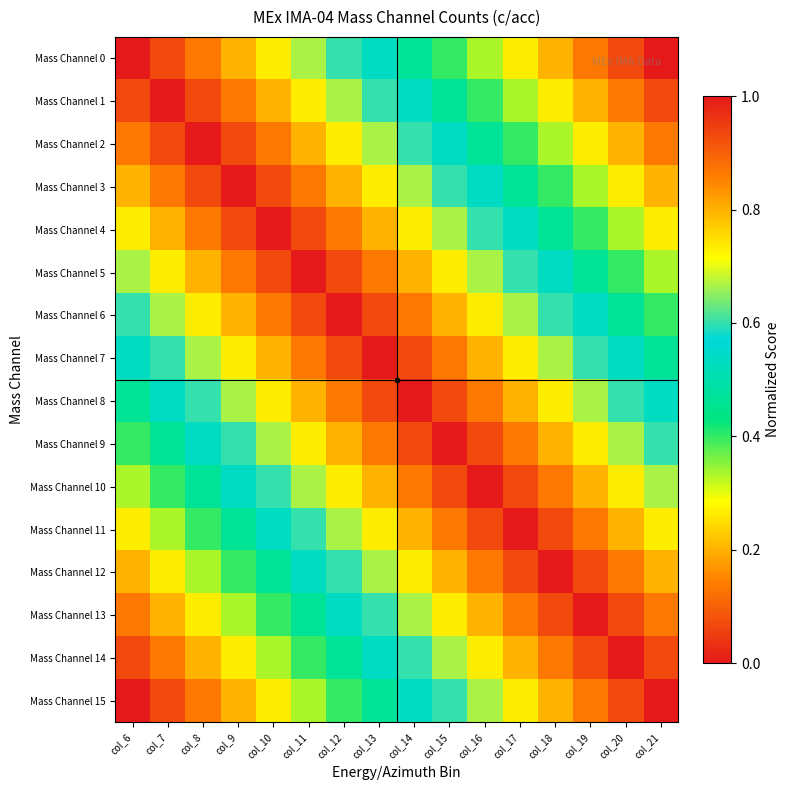

What is the spread (max minus min) of values at col_10?

0.7